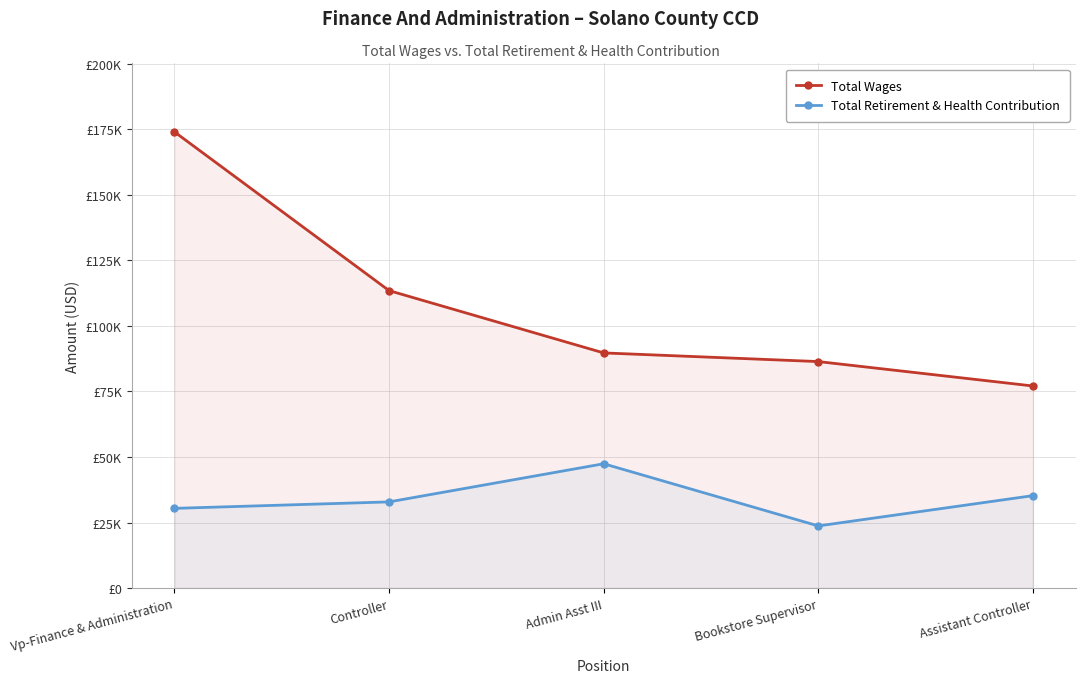

In Total Retirement & Health Contribution, how many points are higher than both neighbors (excluding endpoints)?

1